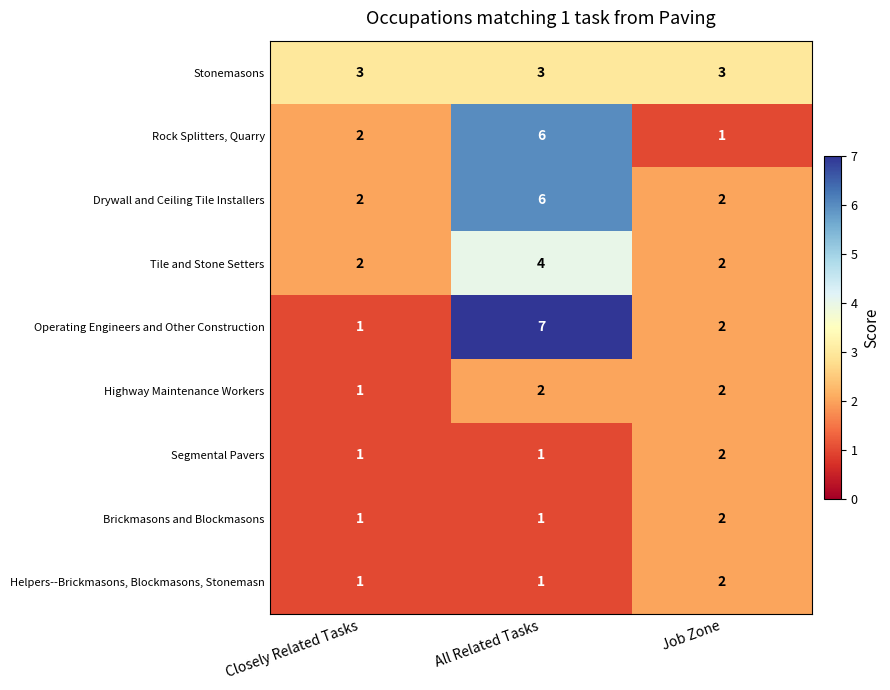

True or false: Drywall and Ceiling Tile Installers has a value of 2 at Job Zone.

True